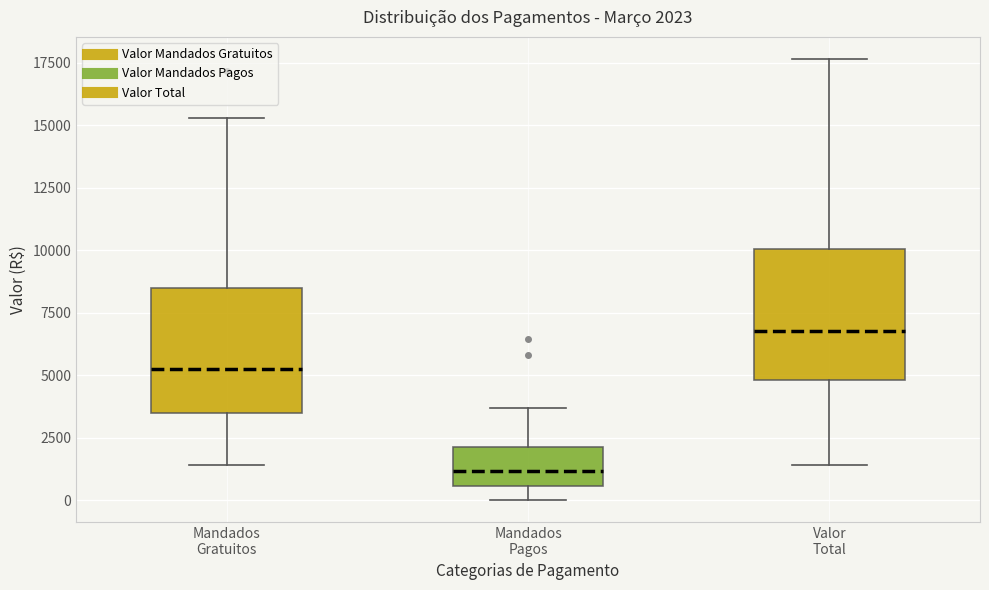

Which box's median line is the highest?

Valor Total